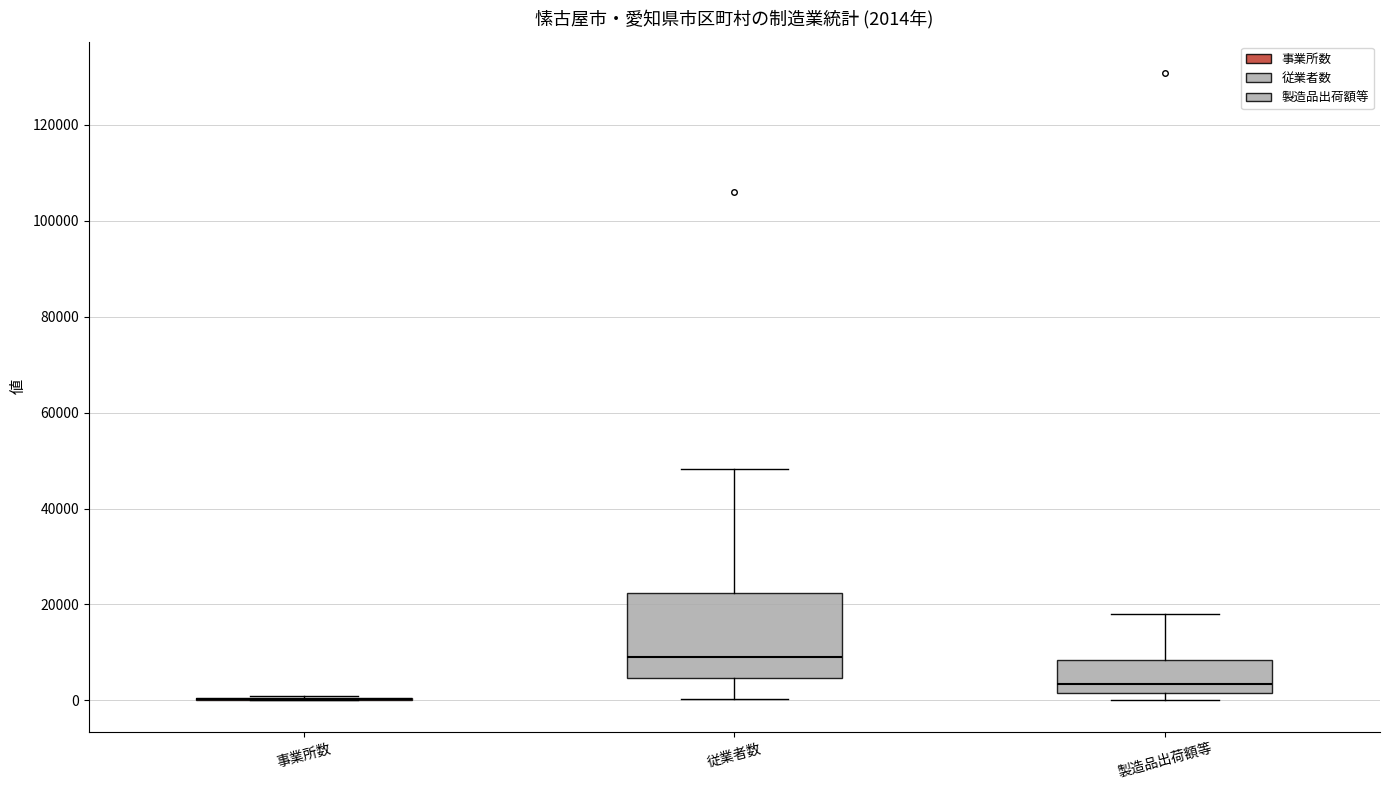

Comparing the boxes themselves (not the whiskers), which one is the tallest?

従業者数